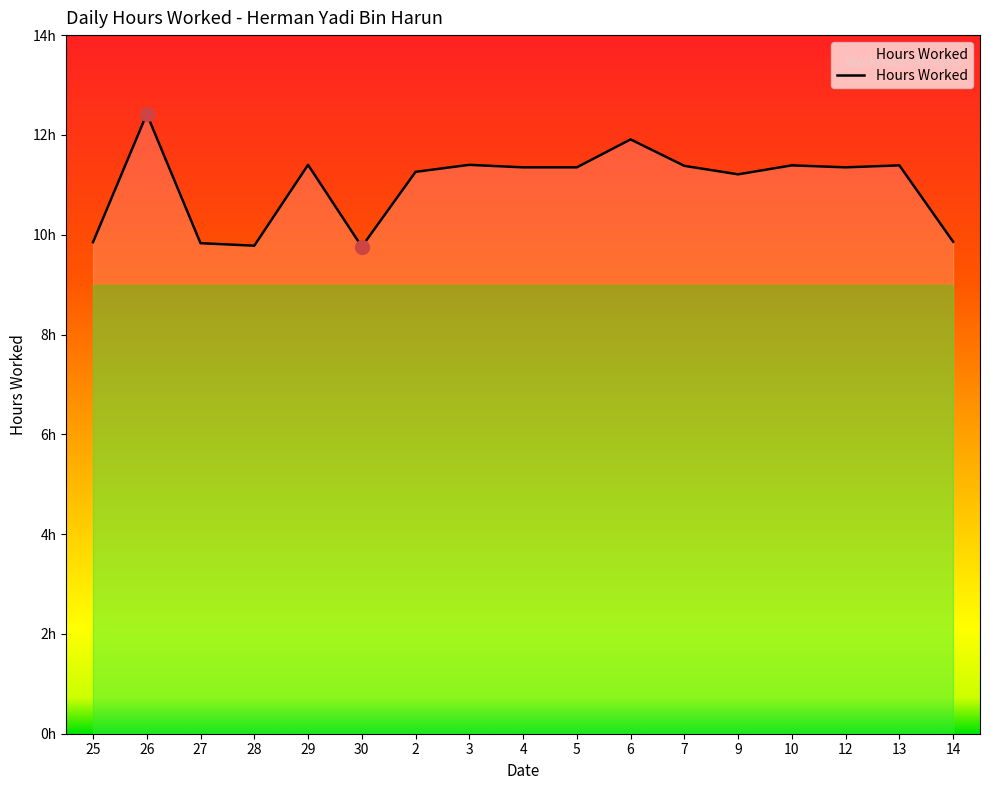

Is this an area chart (filled region under the line)?

Yes